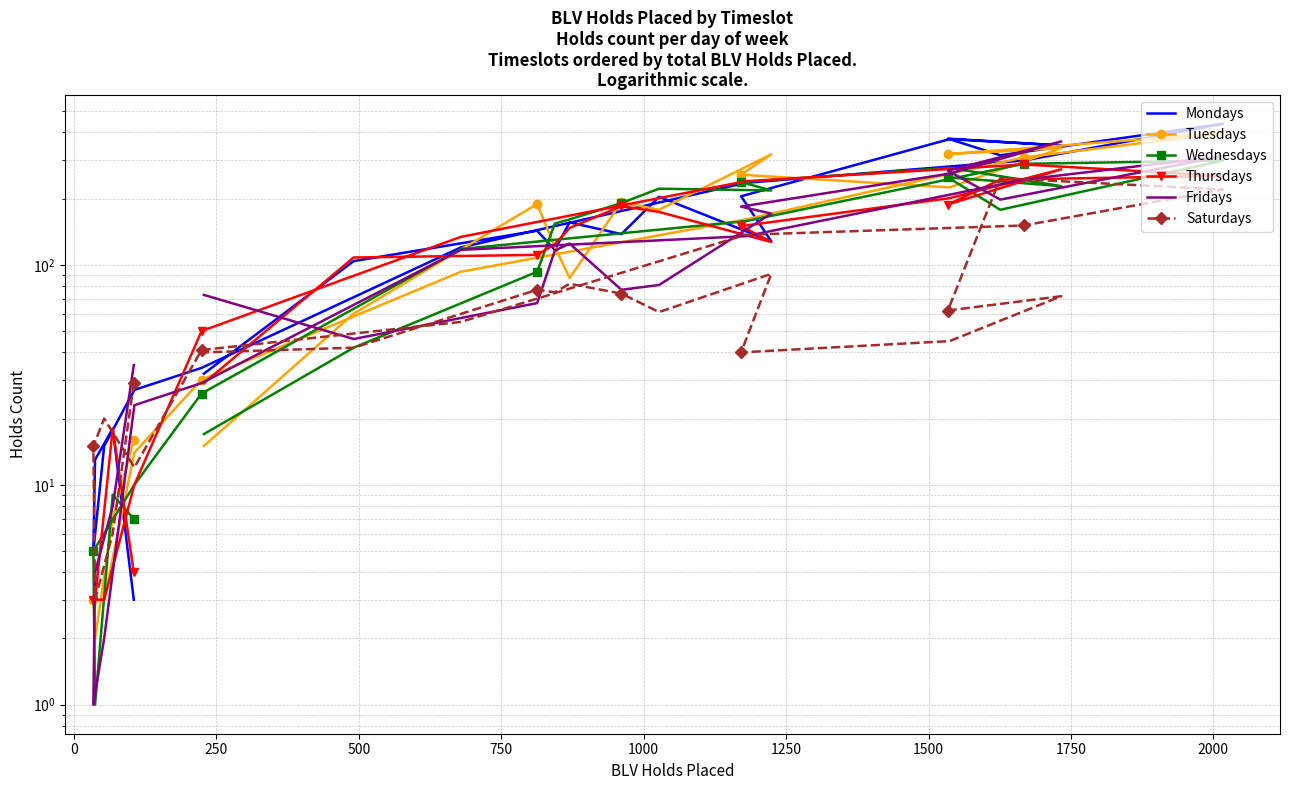

What is the lowest value of the Fridays series?

1